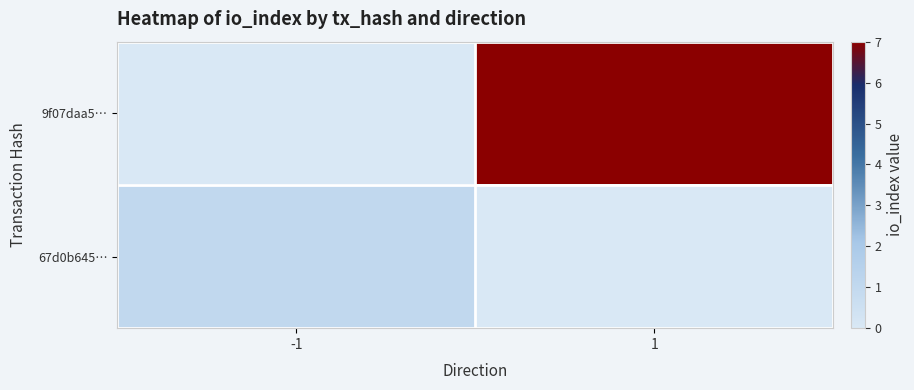

Reading left to right, extract all data points from this chart.

9f07daa5…: -1=0	1=7
67d0b645…: -1=1	1=0